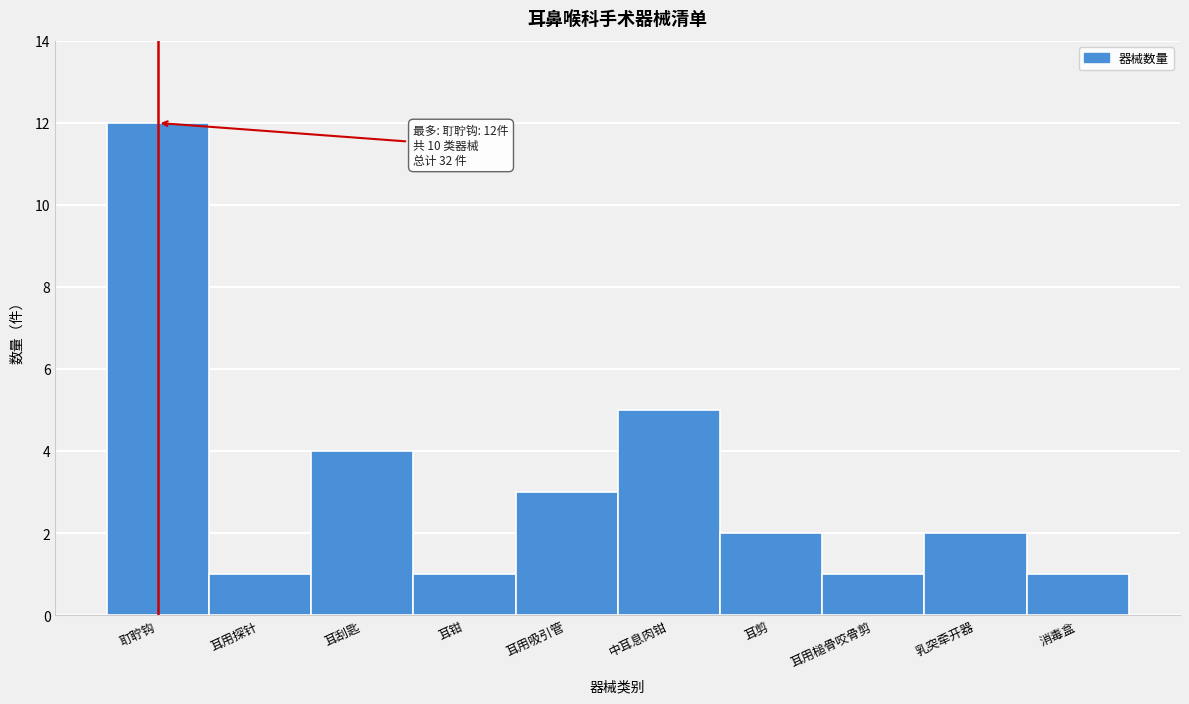

Reading right to left, what are all the values shown in this chart?

1	2	1	2	5	3	1	4	1	12